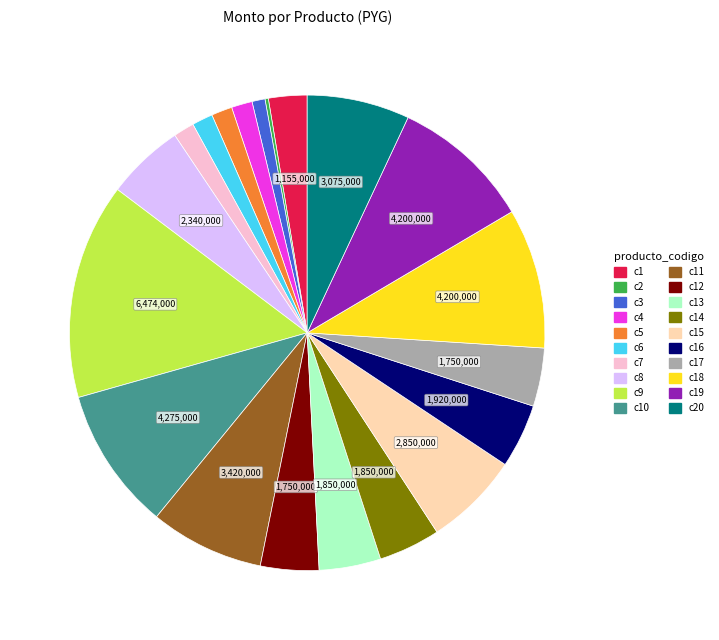

Is there a majority slice in this chart?

No